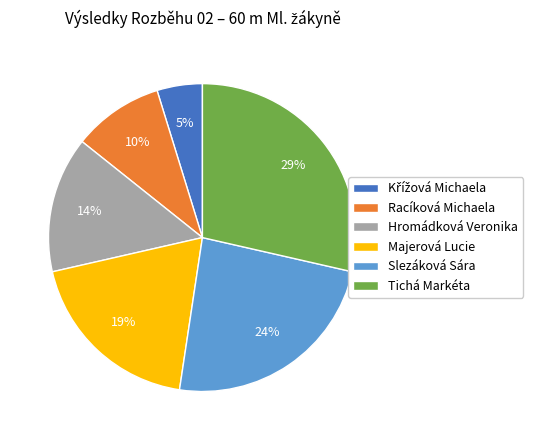

Does any single category account for the majority?

No